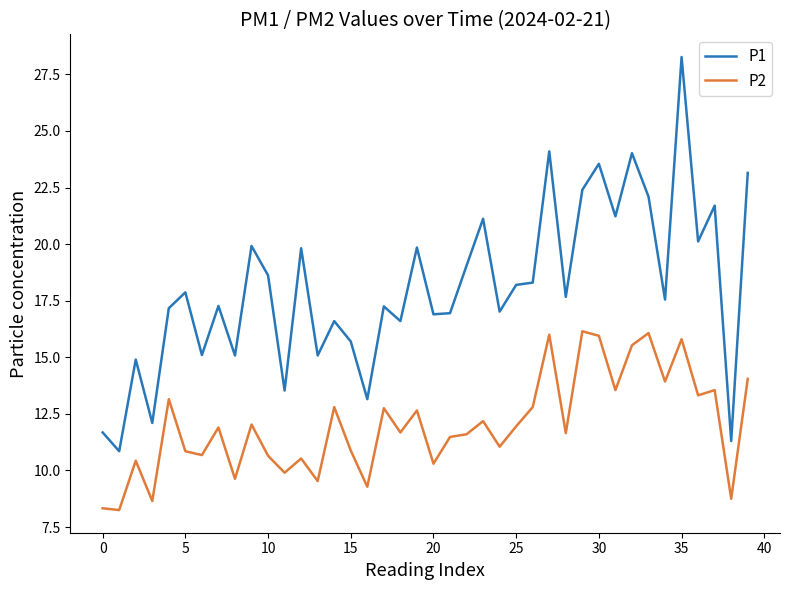

Rank the series by their average value, from lowest to highest.

P2, P1